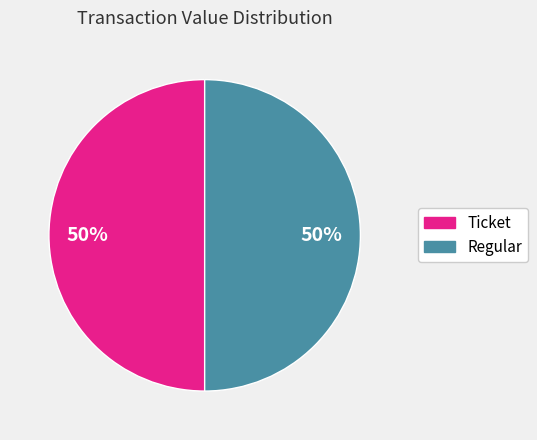

How many slices are in this pie chart?

2